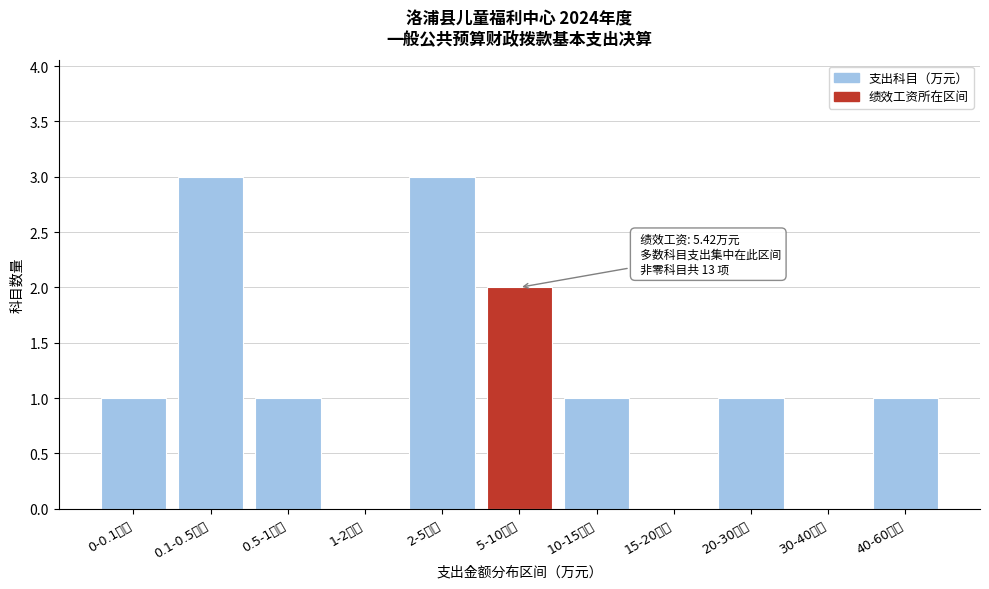

Reading left to right, extract all data points from this chart.

0-0.1万元=1	0.1-0.5万元=3	0.5-1万元=1	1-2万元=0	2-5万元=3	5-10万元=2	10-15万元=1	15-20万元=0	20-30万元=1	30-40万元=0	40-60万元=1